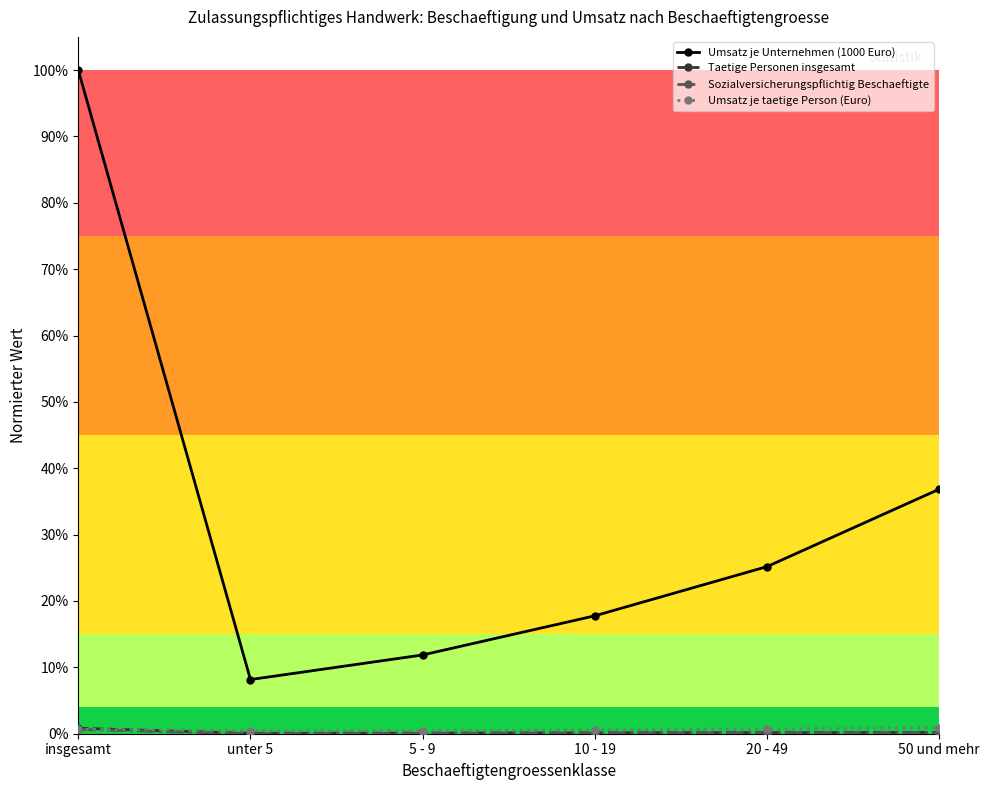

At which label does Taetige Personen insgesamt reach its minimum?

unter 5